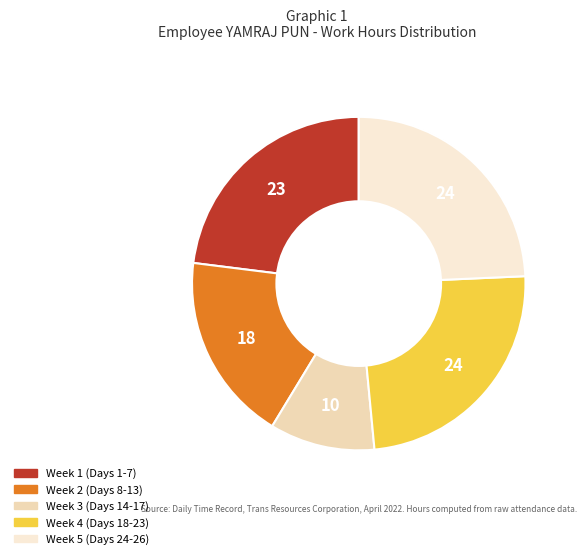

How many segments does this pie chart have?

5